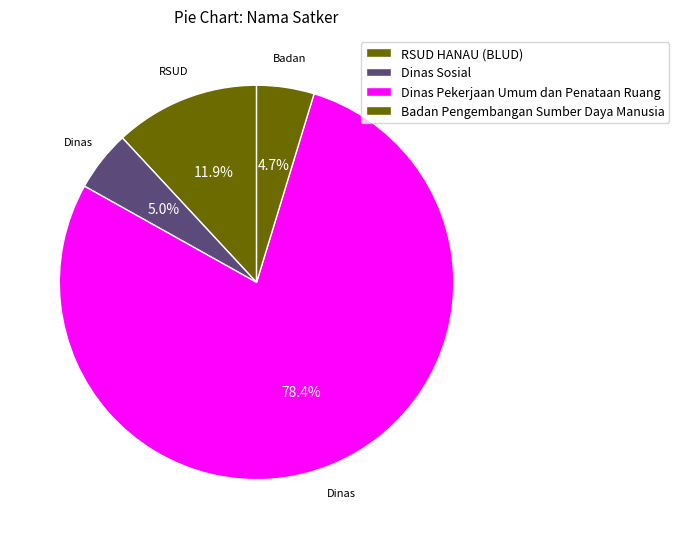

To the nearest percent, what is the difference between the largest and smallest slice percentages?

74%